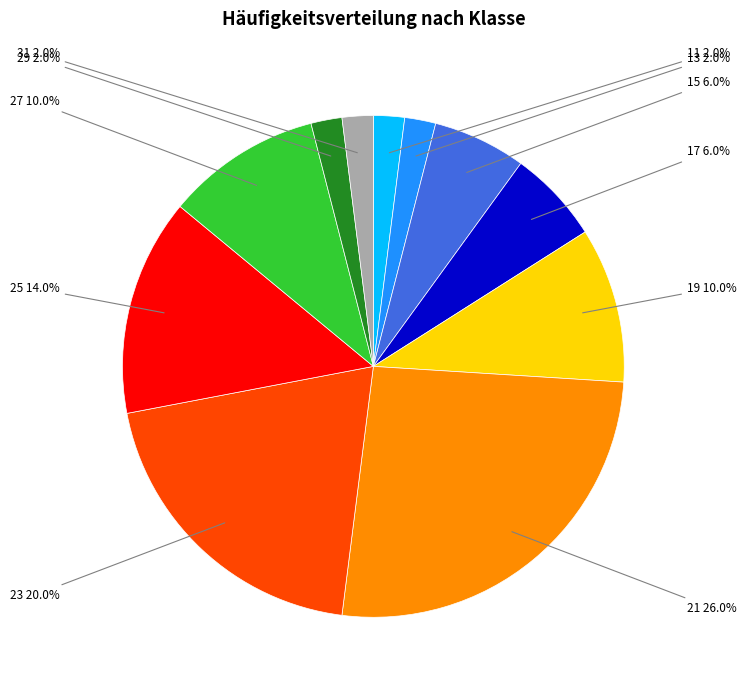

Is there a majority slice in this chart?

No